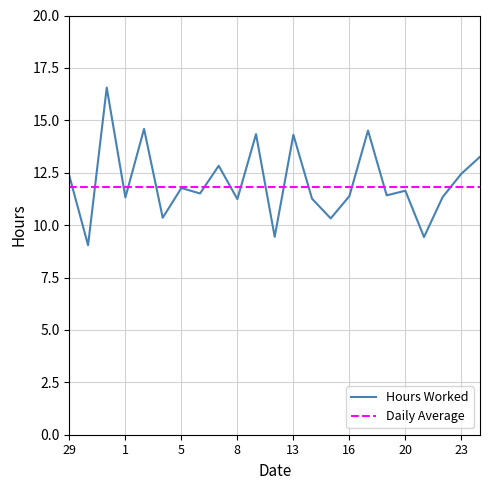

What is the maximum value shown in the chart?

16.6